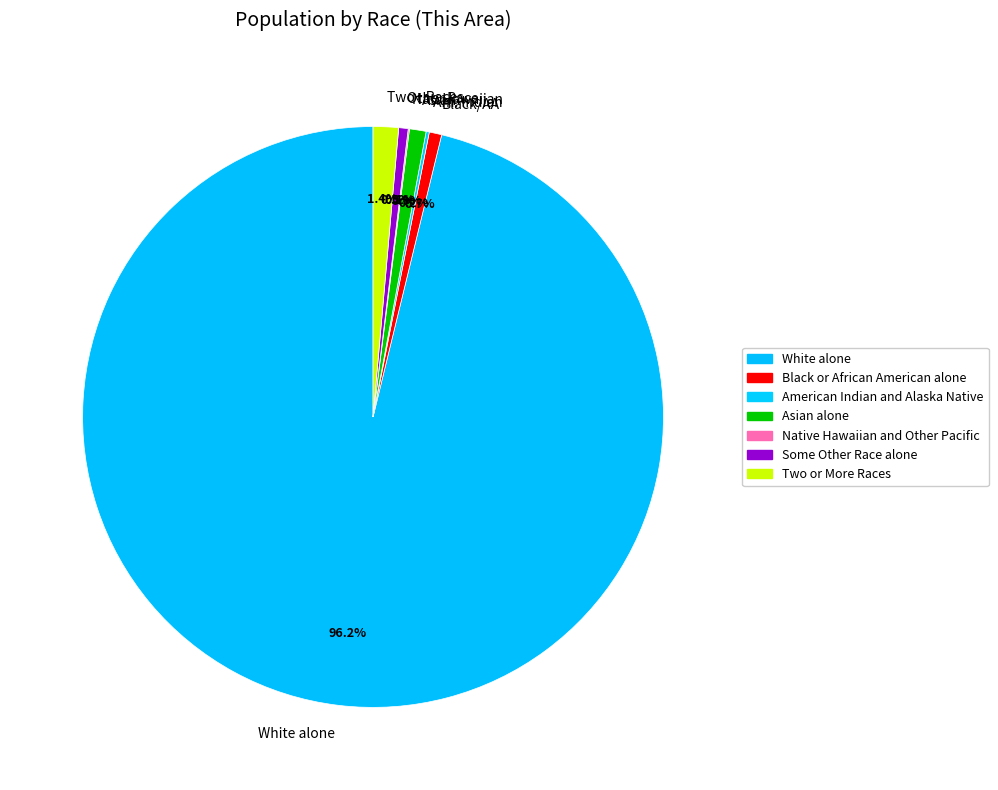

Which category has the biggest portion of the pie?

White alone